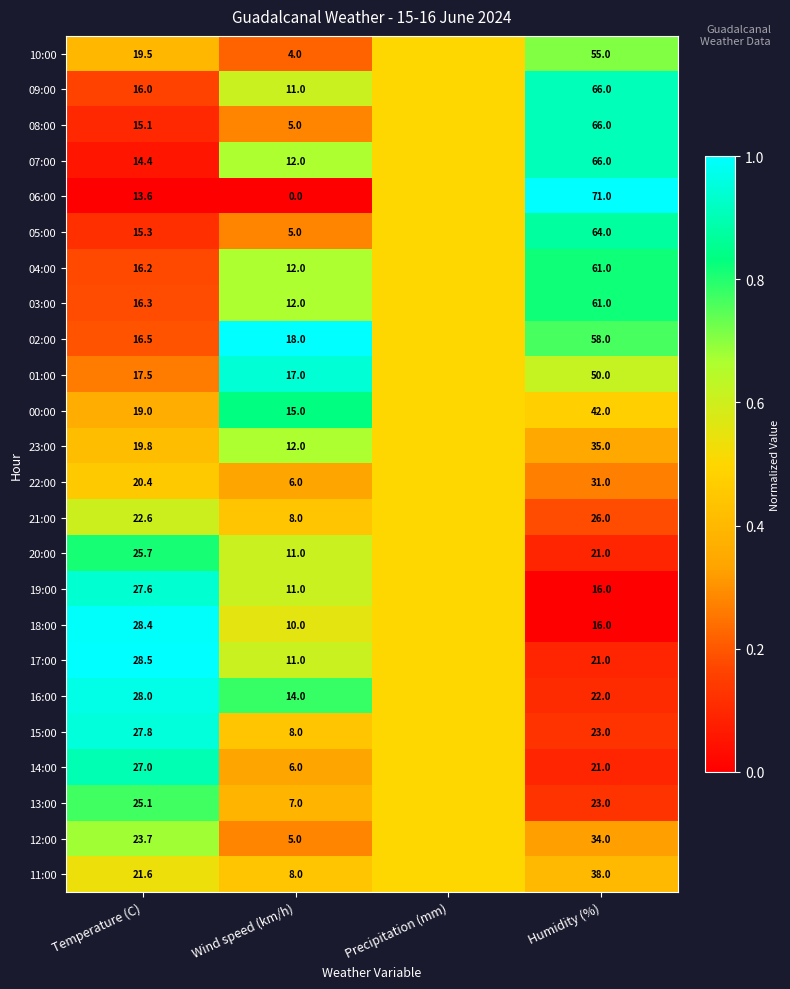

The value of 16:00 at Wind speed (km/h) is 14.0. True or false?

True